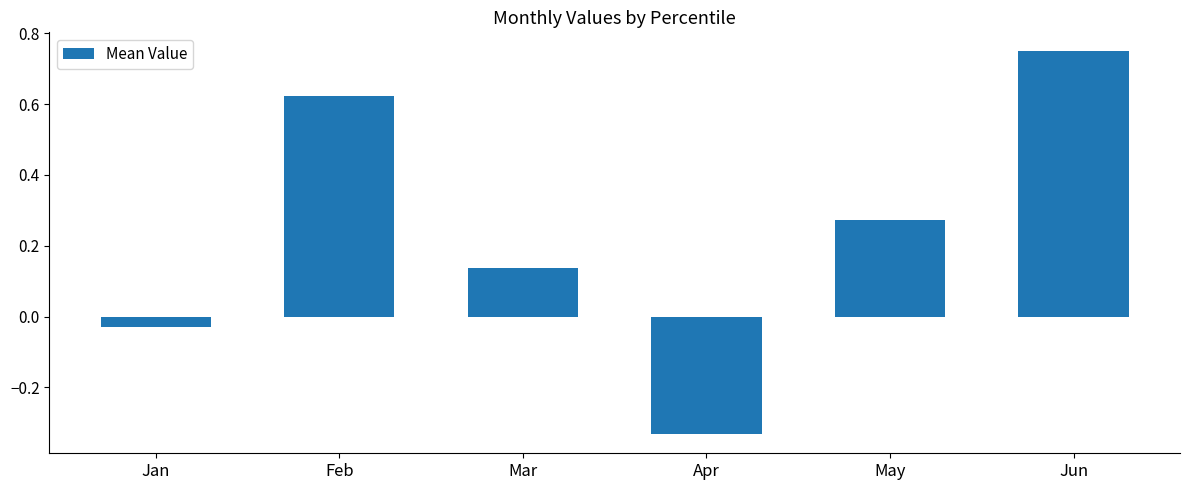

The chart shows a value of 0.5 at May. True or false?

False